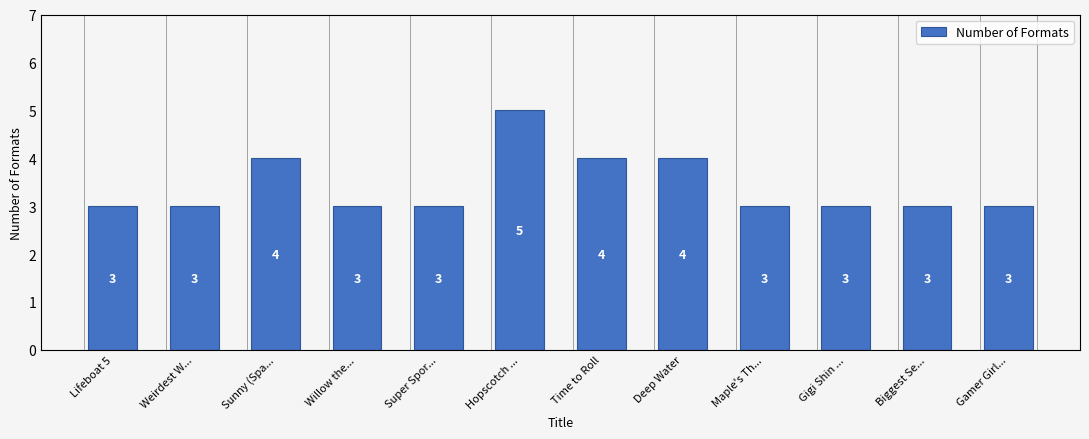

Does the chart contain any negative values?

No